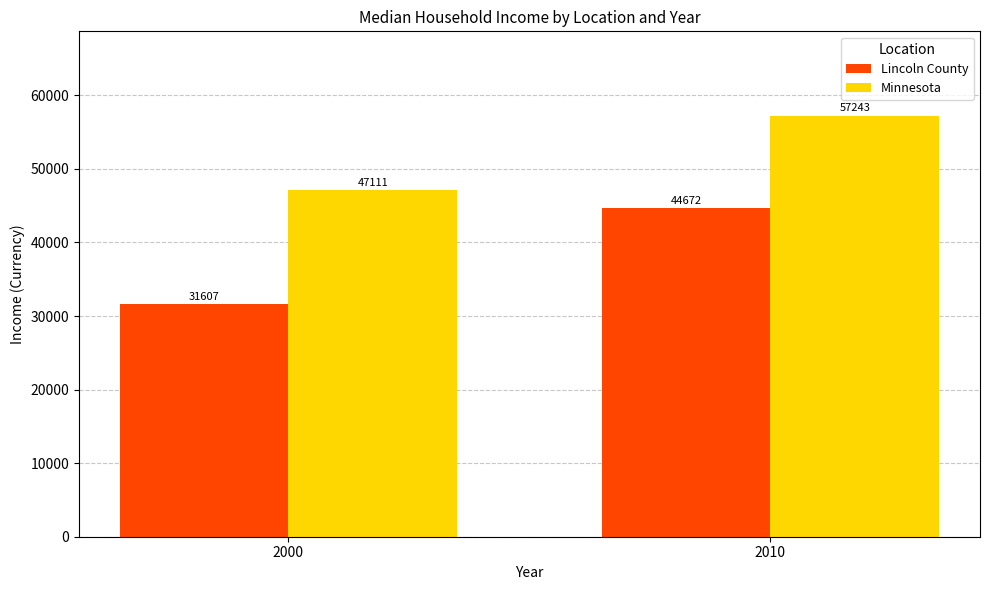

How many values in the Lincoln County series are below 44672?

1